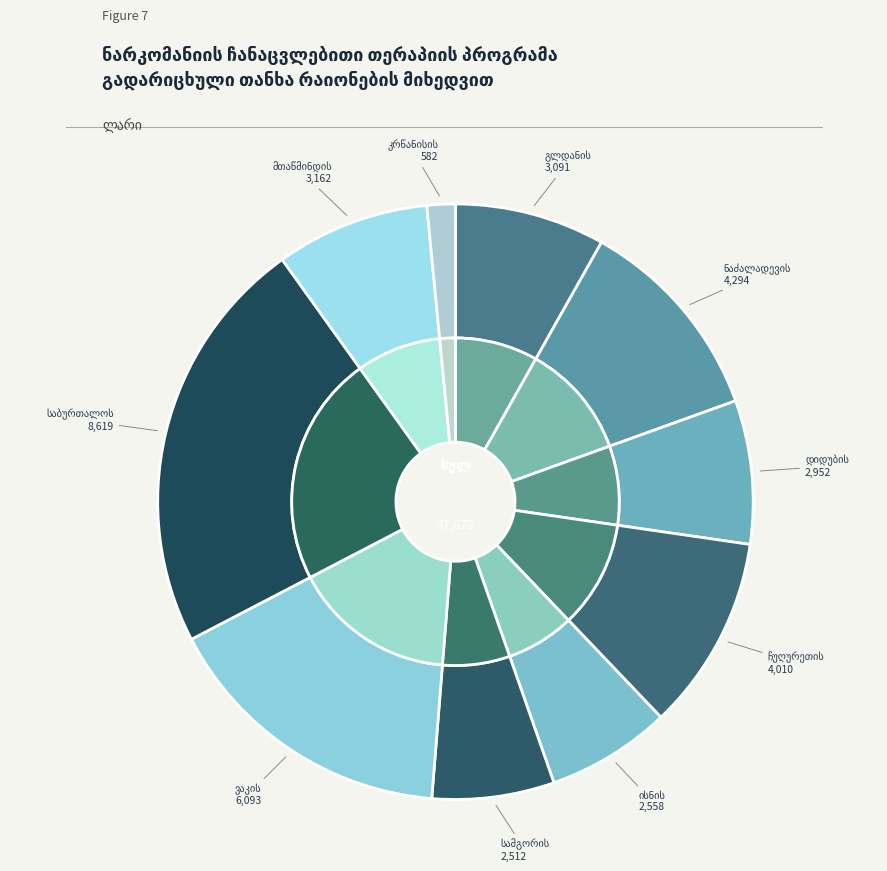

To the nearest percent, what portion does საბურთალოს რაიონი represent?

23%